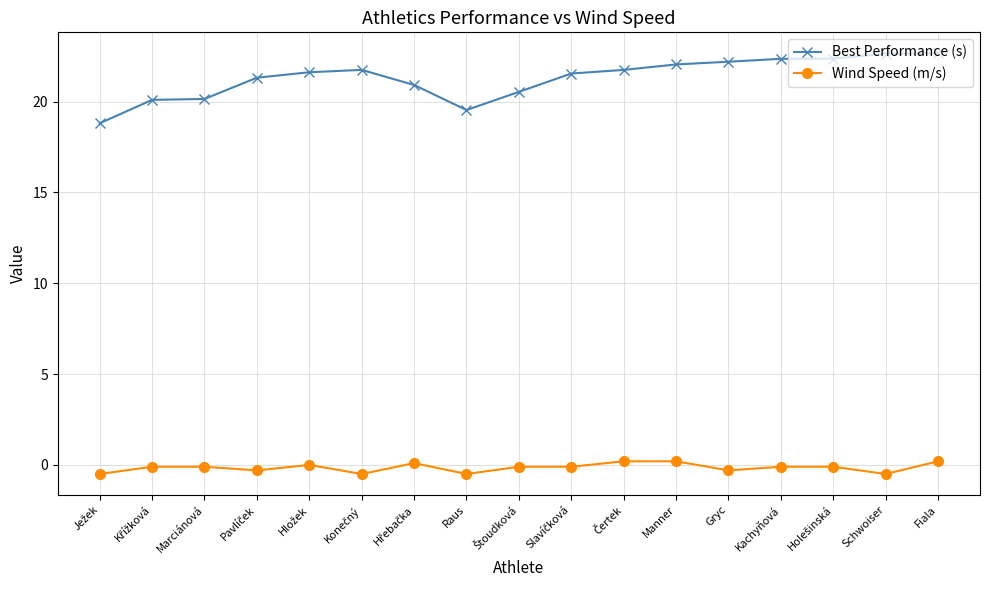

True or false: Wind Speed (m/s) and Best Performance (s) intersect in this chart.

False